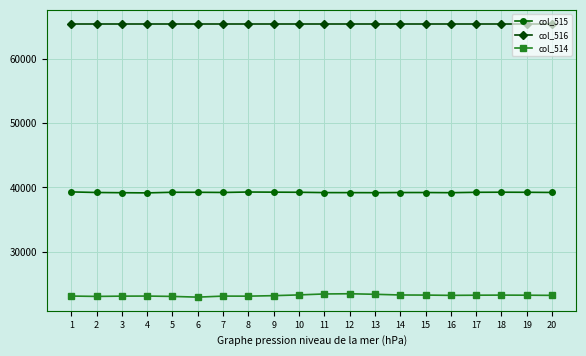

Rank the series by their maximum value, from lowest to highest.

col_514, col_515, col_516